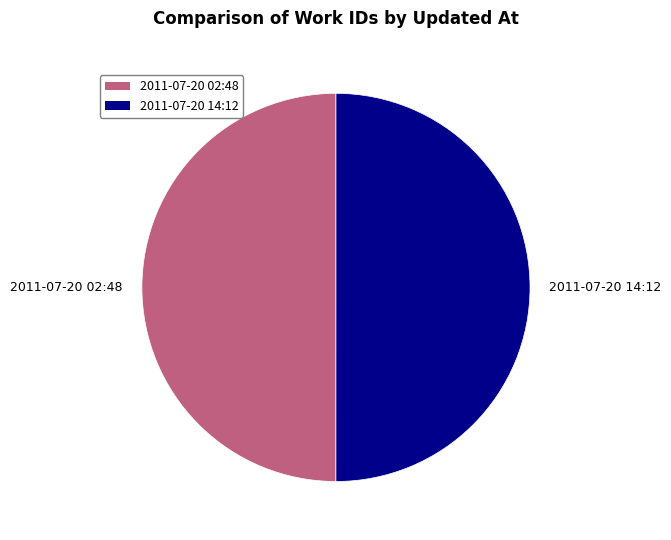

Is it true that 2011-07-20 14:12 is 44% of the pie?

False